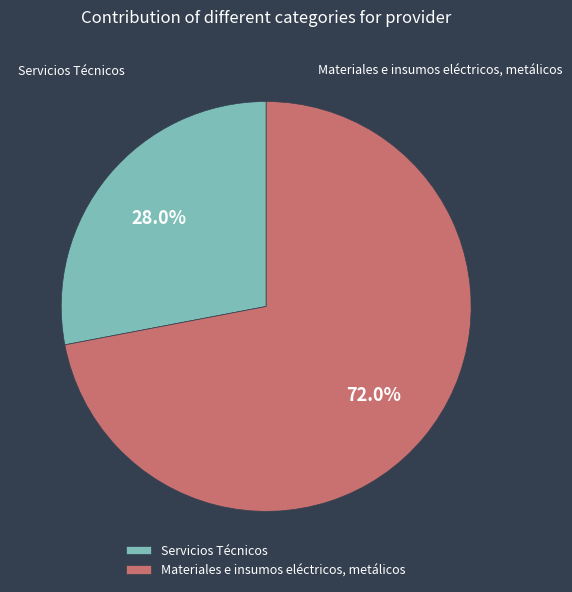

To the nearest percent, what is the combined percentage of Servicios Técnicos and Materiales e insumos eléctricos, metálicos?

100%